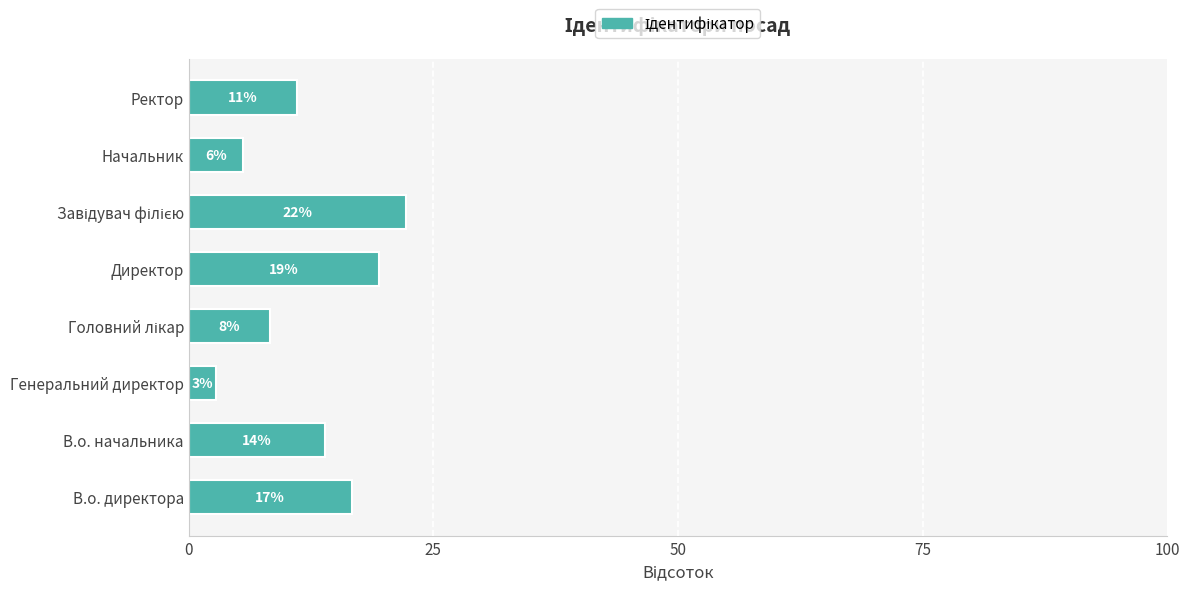

How many bars are there in total?

8